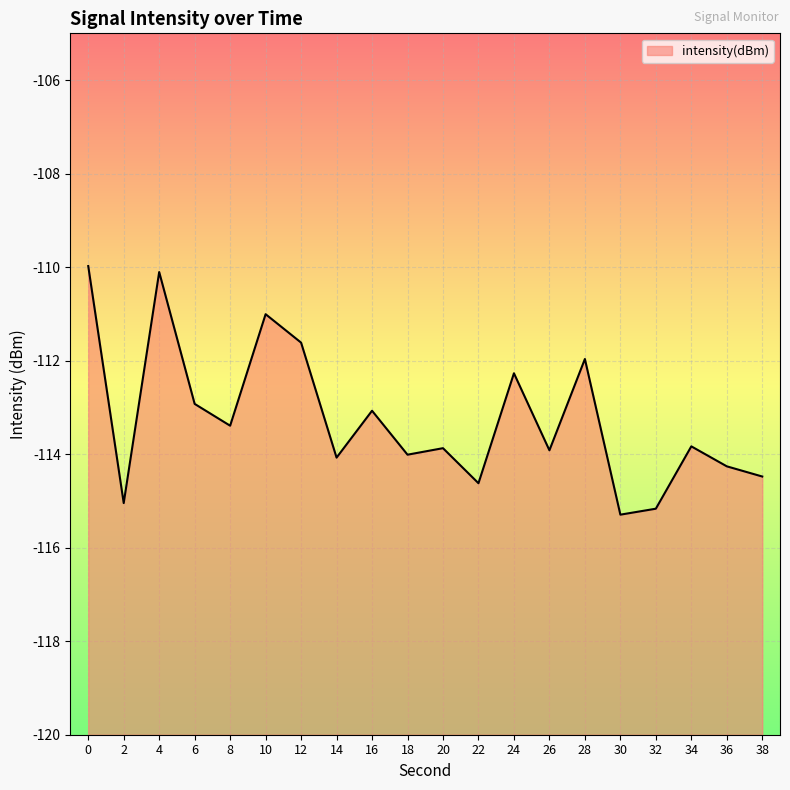

What is the average value?

-113.2